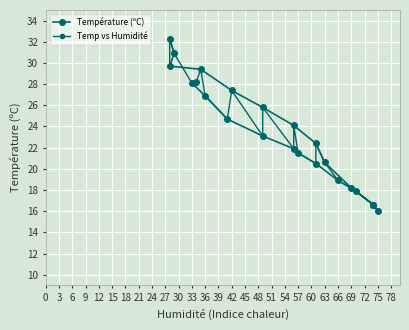

List the series in order of their peak value, lowest first.

Température (ºC), Temp vs Humidité